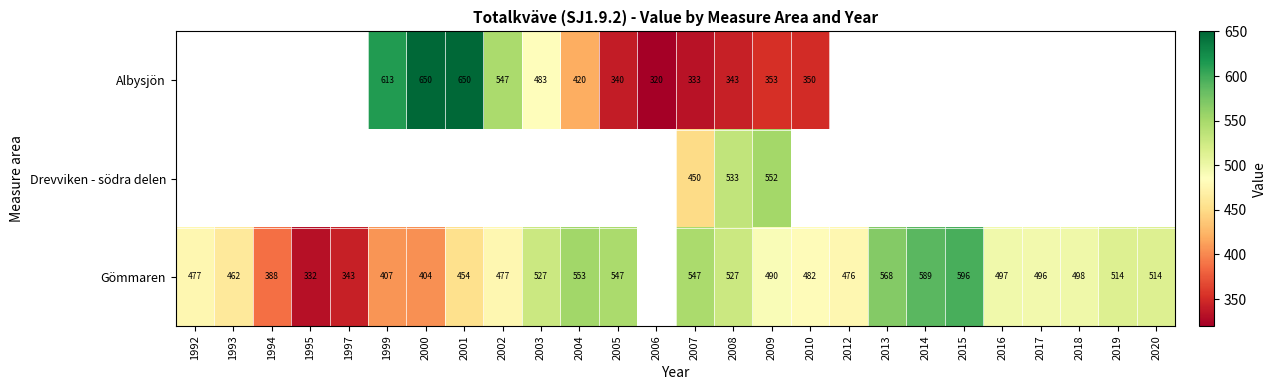

What is the greatest value displayed?

650.0